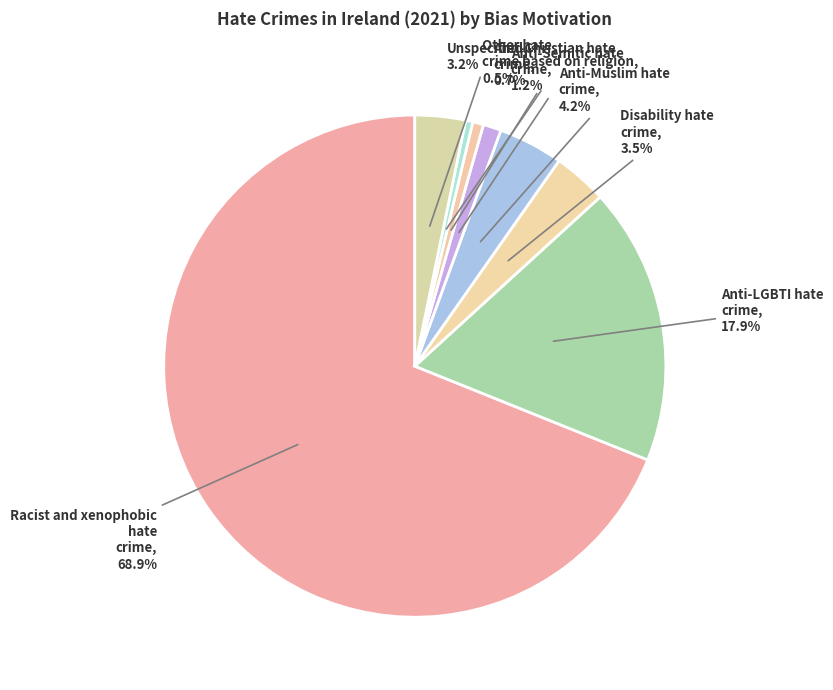

Is it true that Unspecified is 3% of the pie?

True